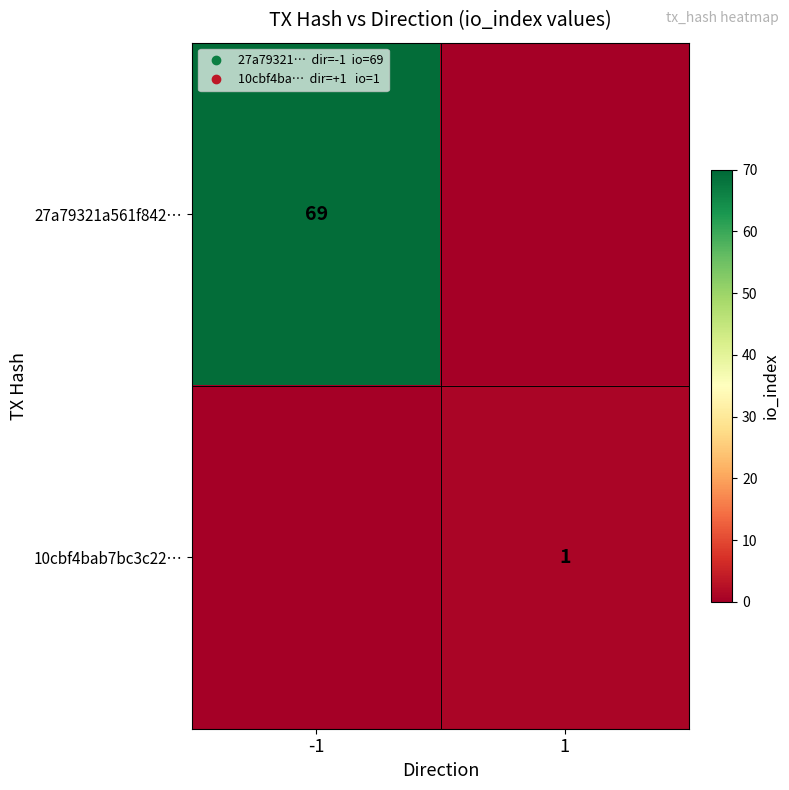

How many values in the 27a79321a561f842… series are below 69?

1